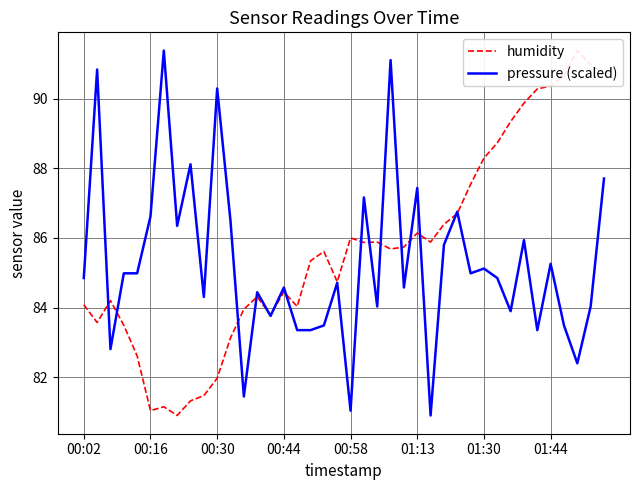

What are all the series names shown in the legend?

humidity, pressure (scaled)